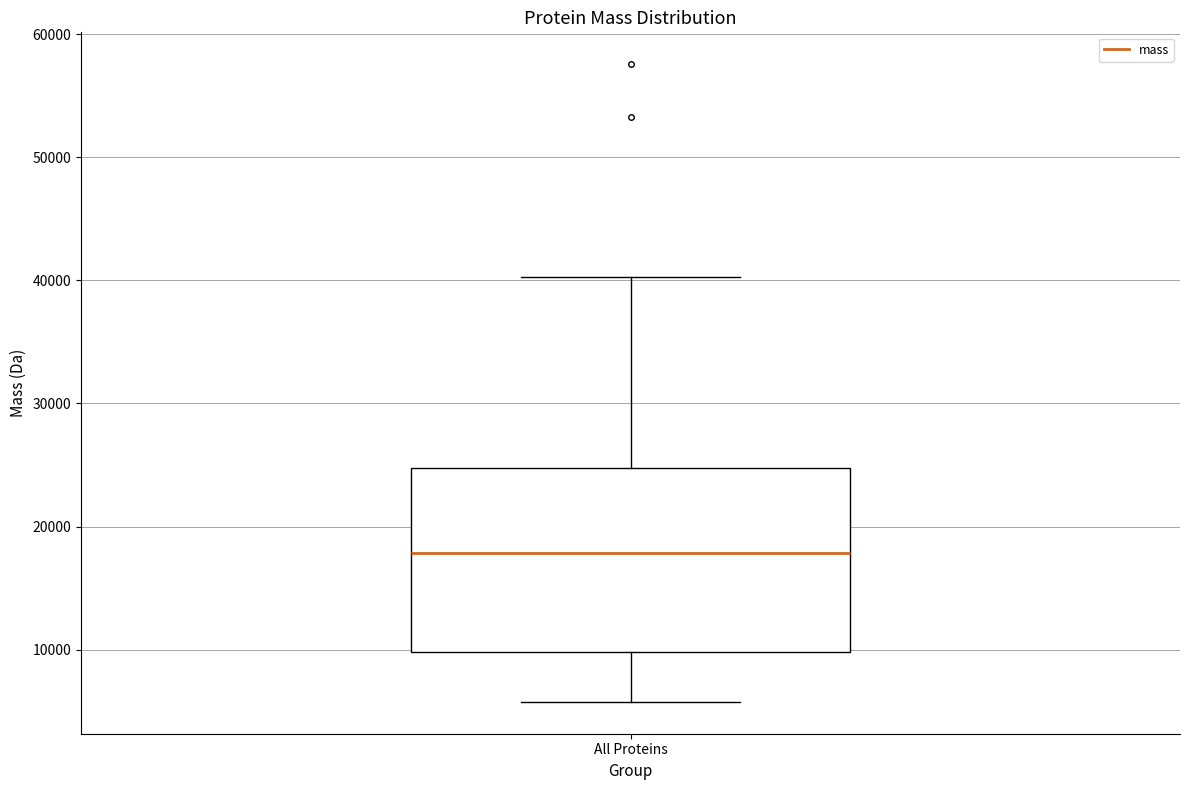

Read this box plot against the y-axis: the position of the median line, the range covered by the box, and the ends of both whiskers. The values are not printed on the chart, so give them approximately, as read against the axis.

median 18000, box 10000 to 25000, whiskers 6000 to 40000